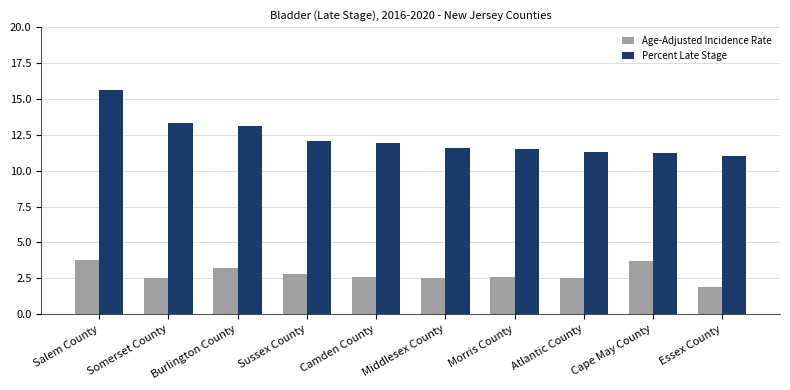

Is it true that Percent Late Stage equals 7.5 at Burlington County?

False